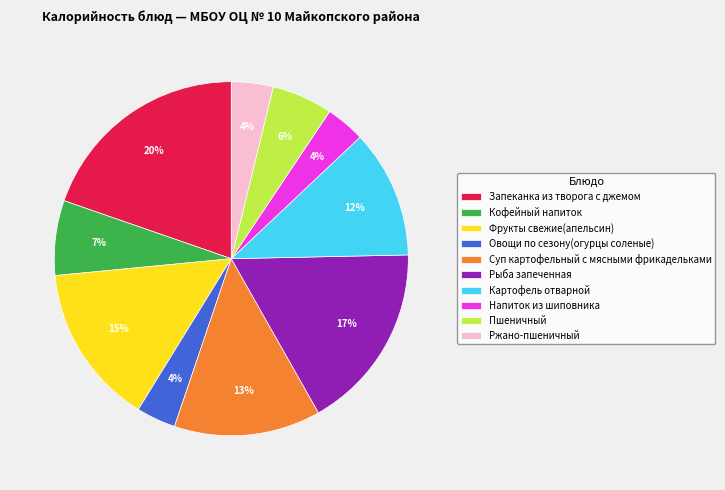

Approximately how many times larger is the value at Овощи по сезону(огурцы соленые) compared to Суп картофельный с мясными фрикадельками?

0.3